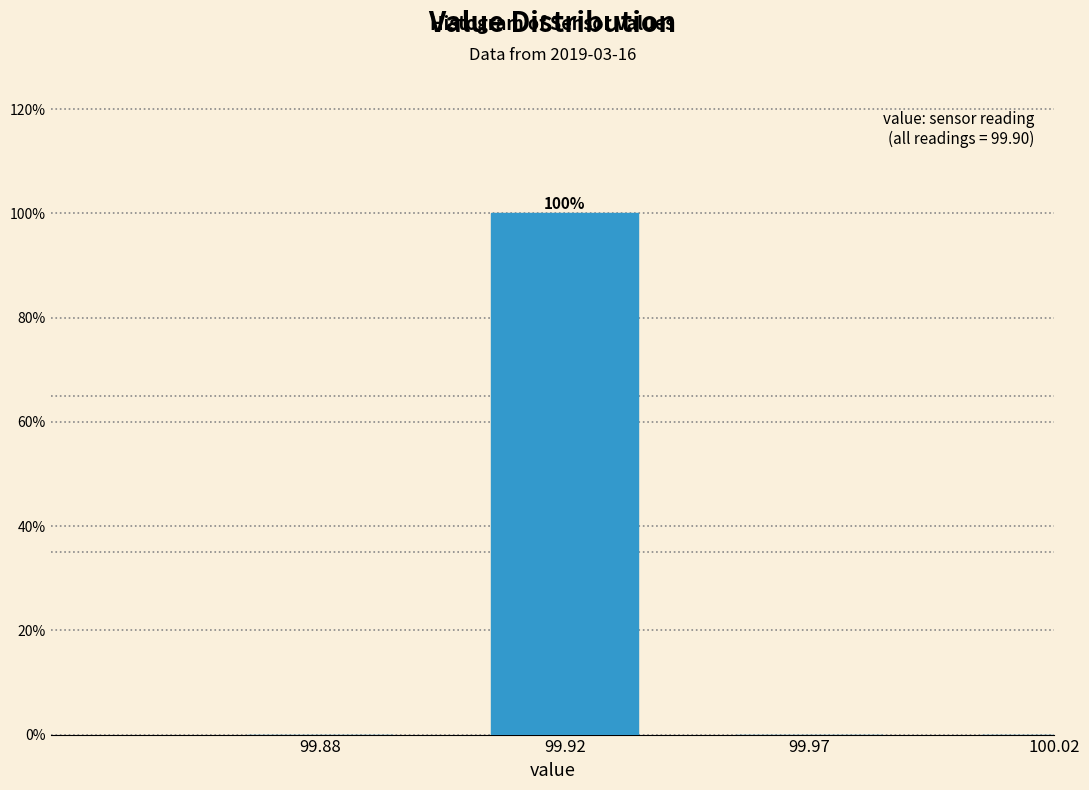

Reading left to right, extract all data points from this chart.

99.88=0	99.92=100	99.97=0	100.02=0